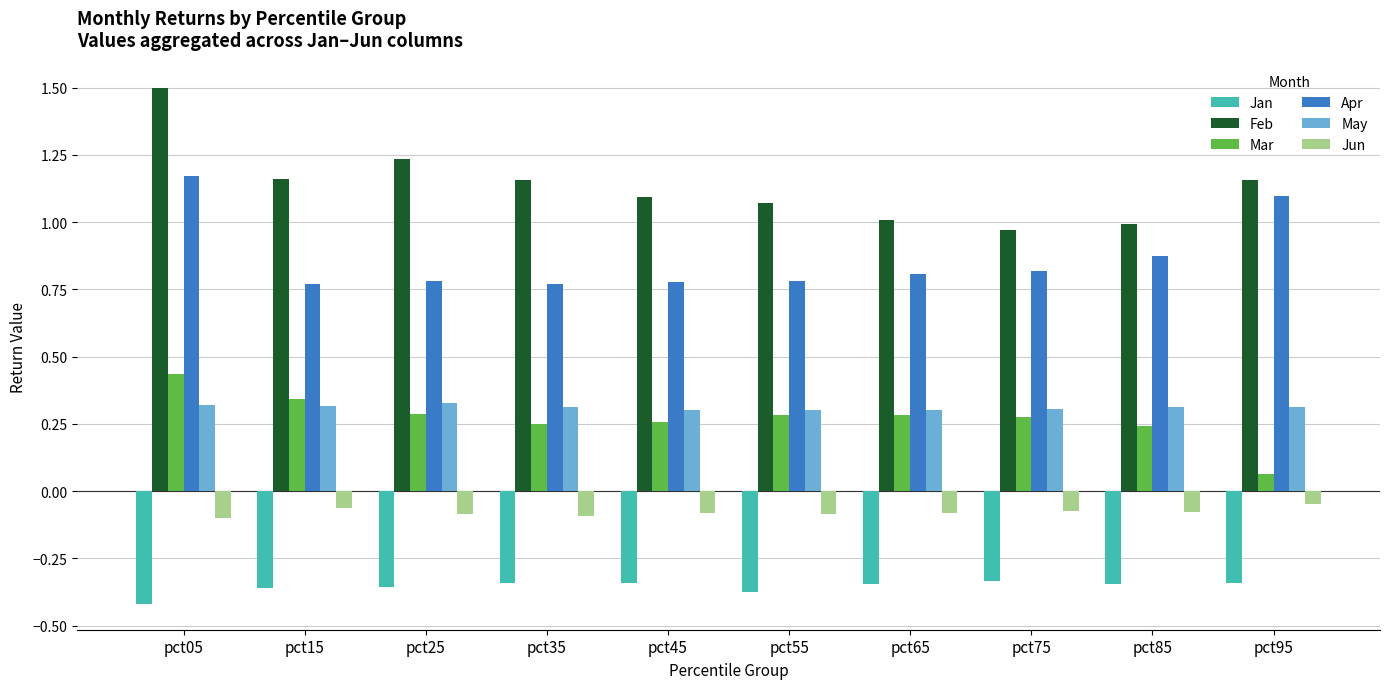

How many bars are there in total?

60